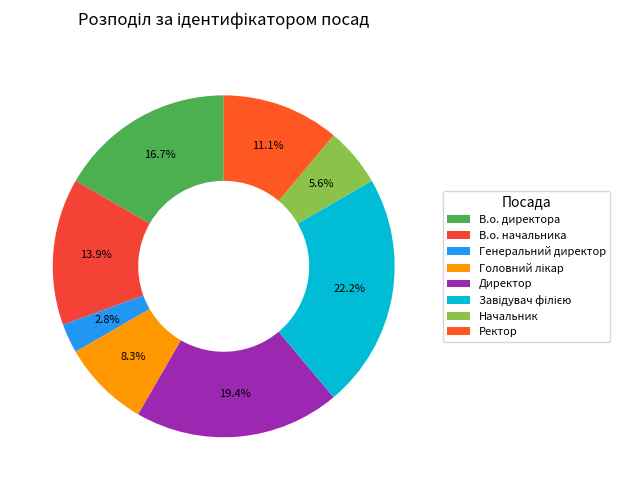

To the nearest percent, what percentage of the pie is Ректор?

11%